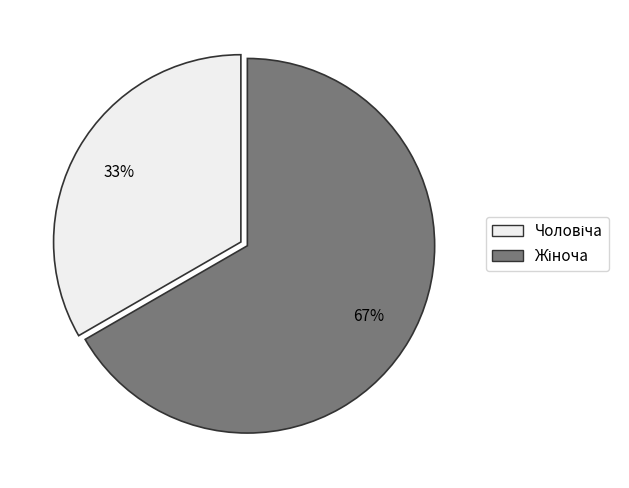

To the nearest percent, what is the average slice percentage?

50%